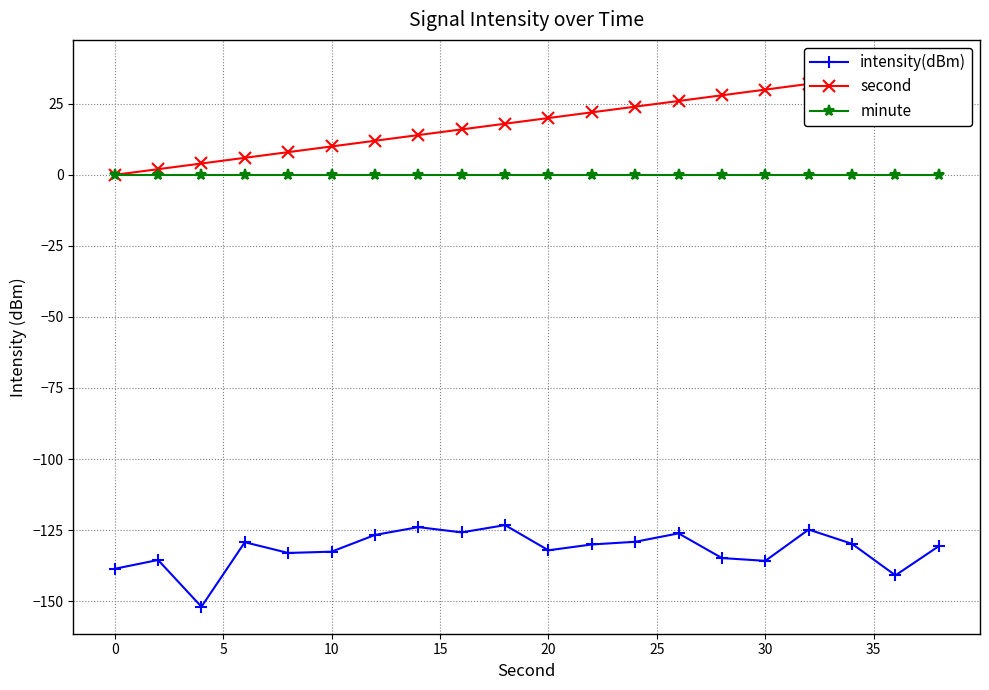

True or false: intensity(dBm) and minute intersect in this chart.

False